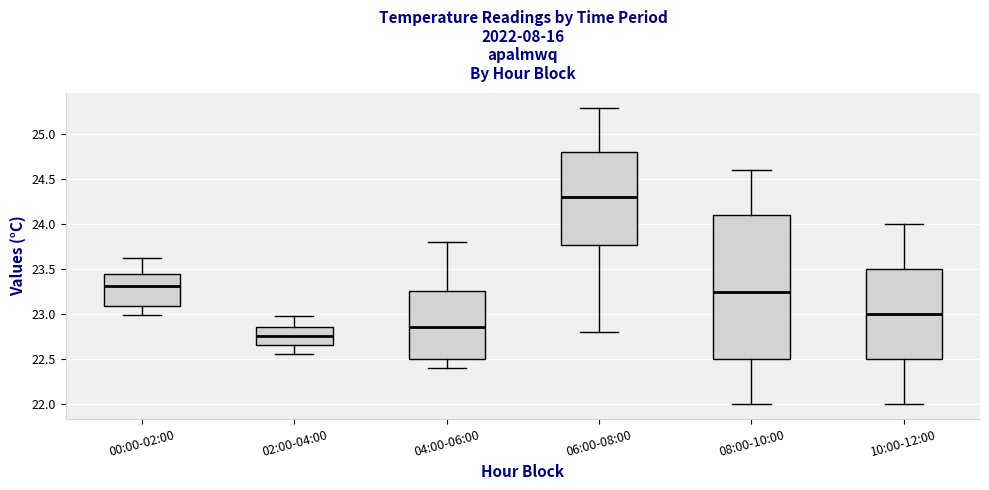

Where is the upper edge of the box for 08:00-10:00 on the y-axis? The values are not printed on the chart, so give them approximately, as read against the axis.

24.10